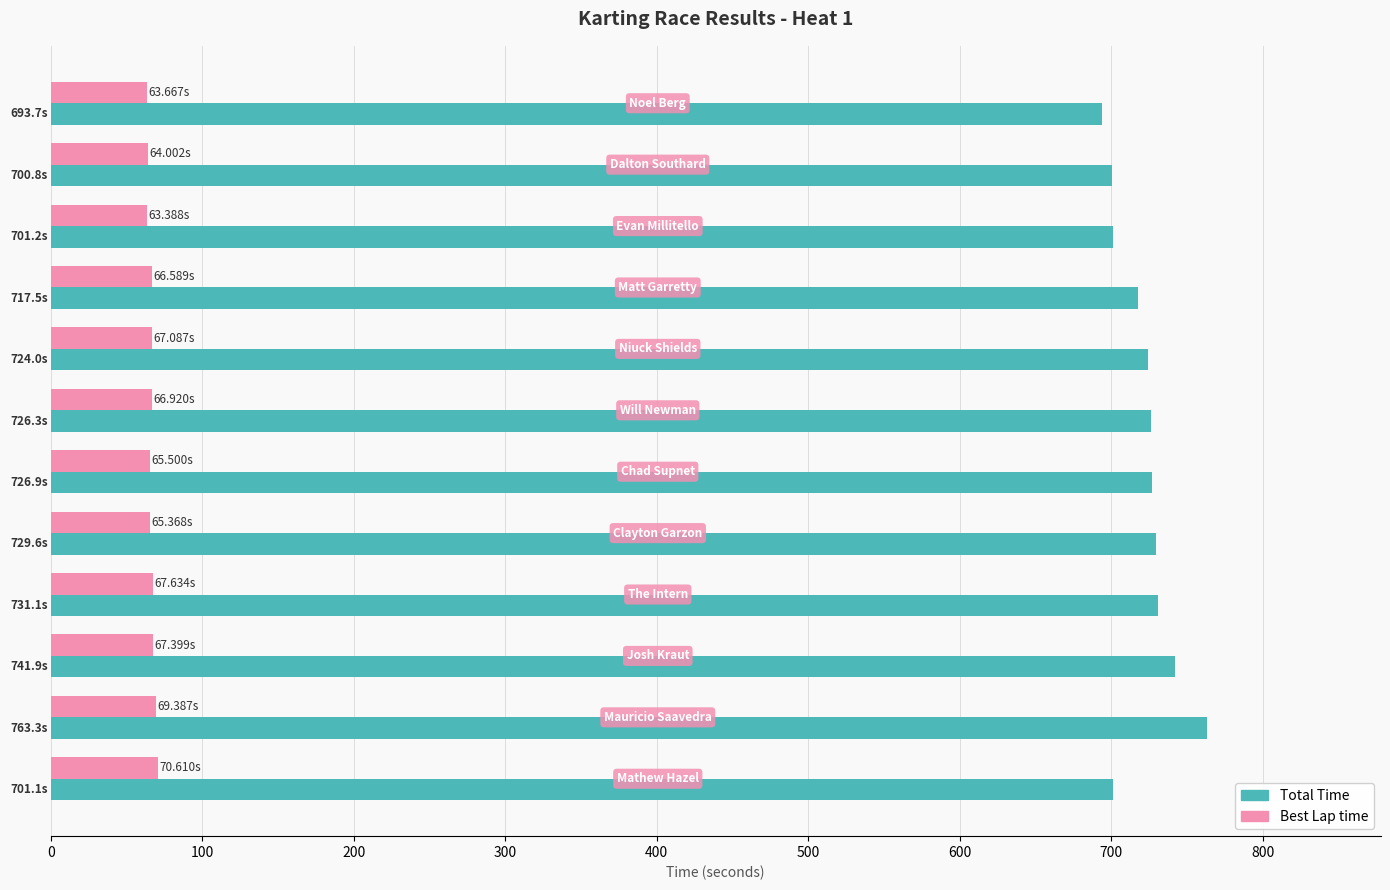

List the series in order of their peak value, highest first.

Total Time, Best Lap time